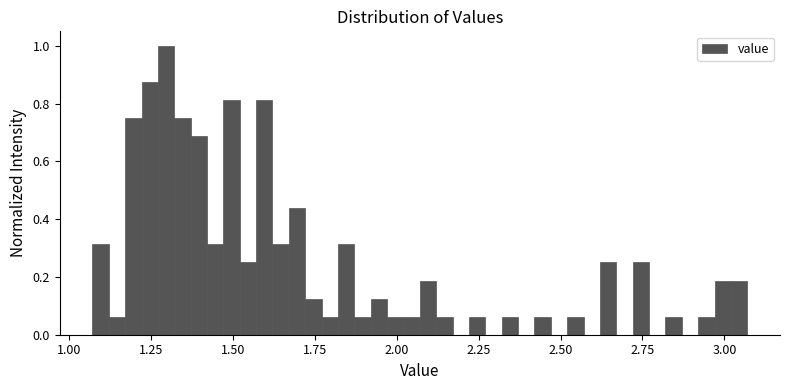

Read against the x-axis, roughly where is the centre of the tallest bar?

1.30